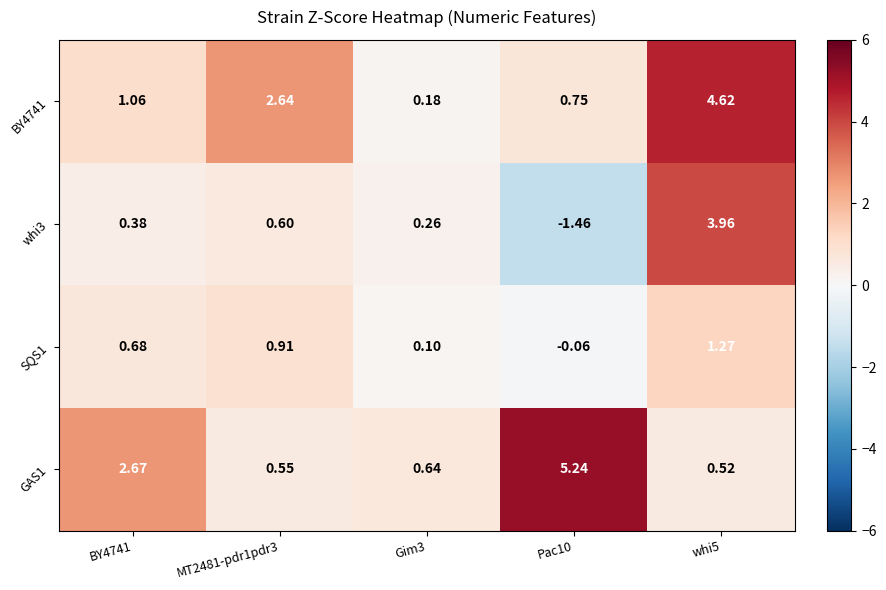

Is the value of BY4741 at BY4741 greater than the value of GAS1 at Gim3?

Yes